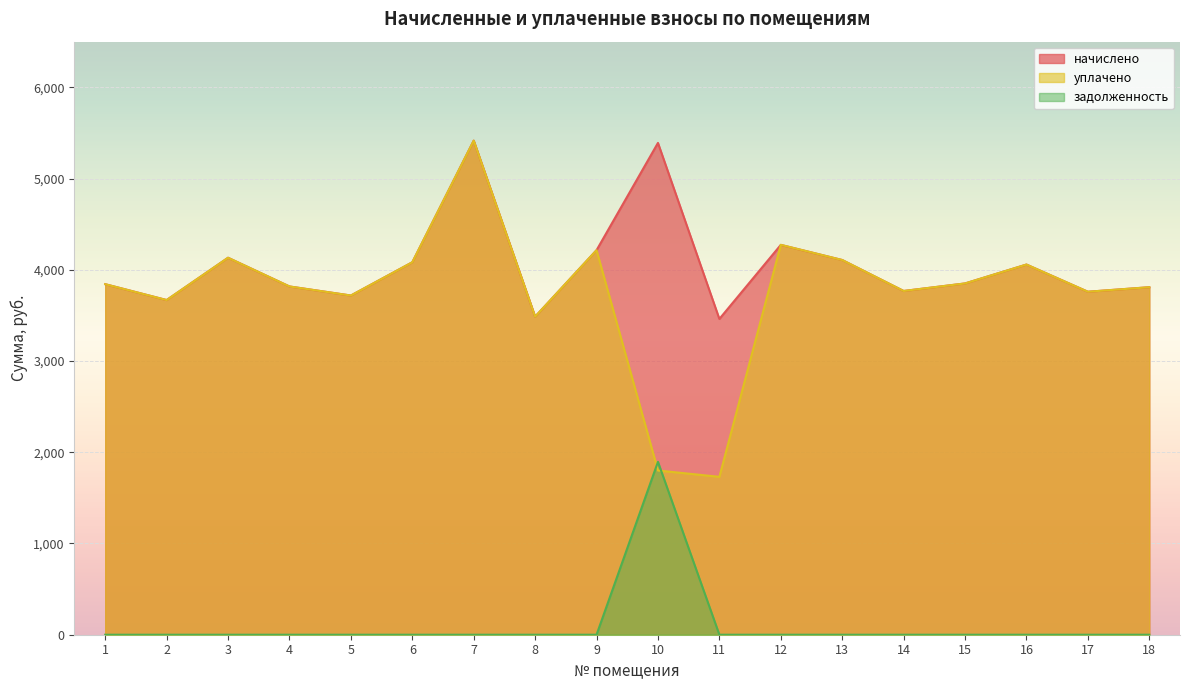

Is it true that уплачено equals 4214.5 at 9?

True